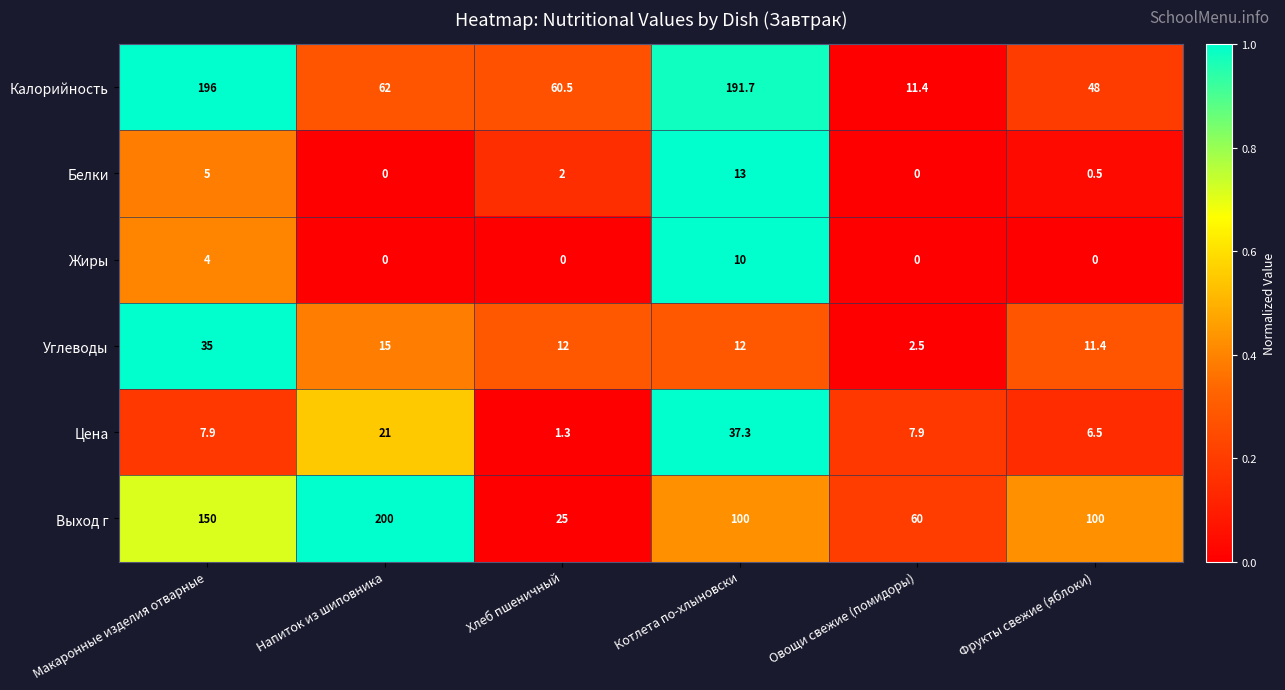

At how many categories does at least one series exceed 0?

6